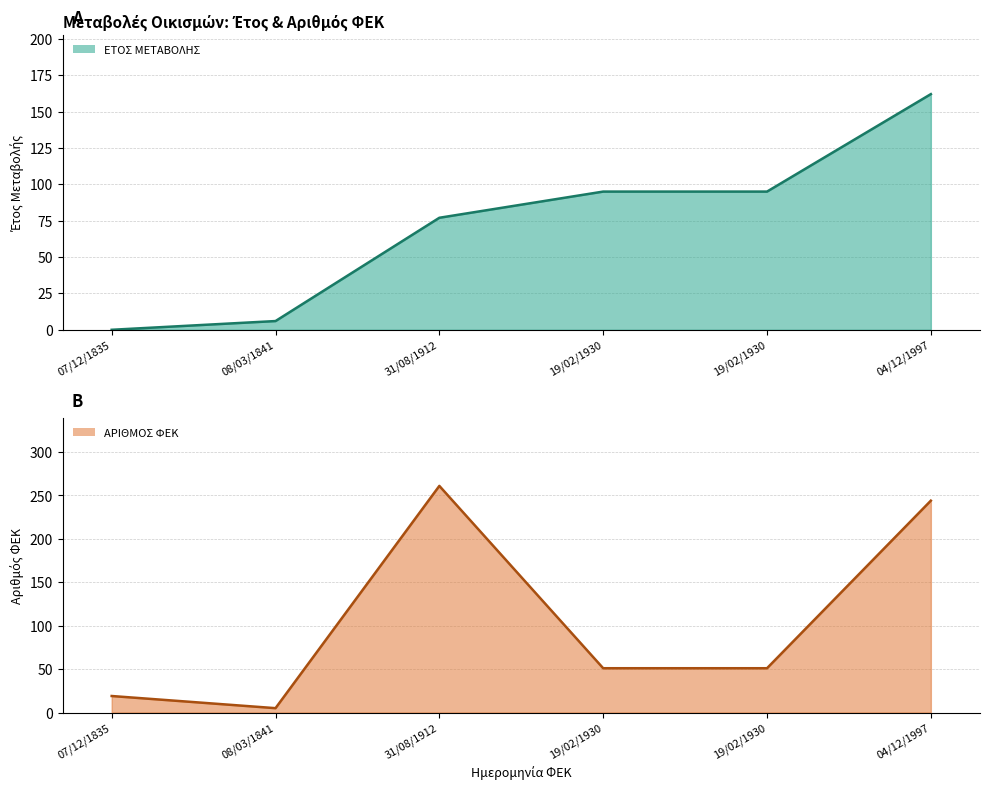

Rank the series at 04/12/1997 from highest to lowest value.

ΑΡΙΘΜΟΣ ΦΕΚ, ΕΤΟΣ ΜΕΤΑΒΟΛΗΣ